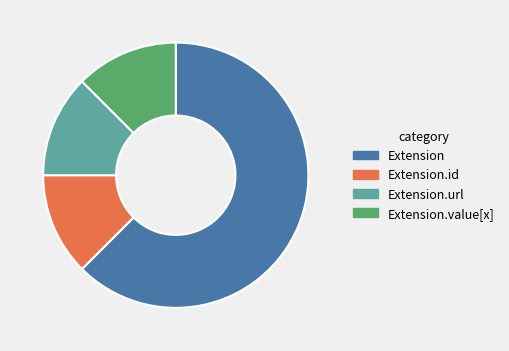

Is Extension.id the majority of the pie?

No